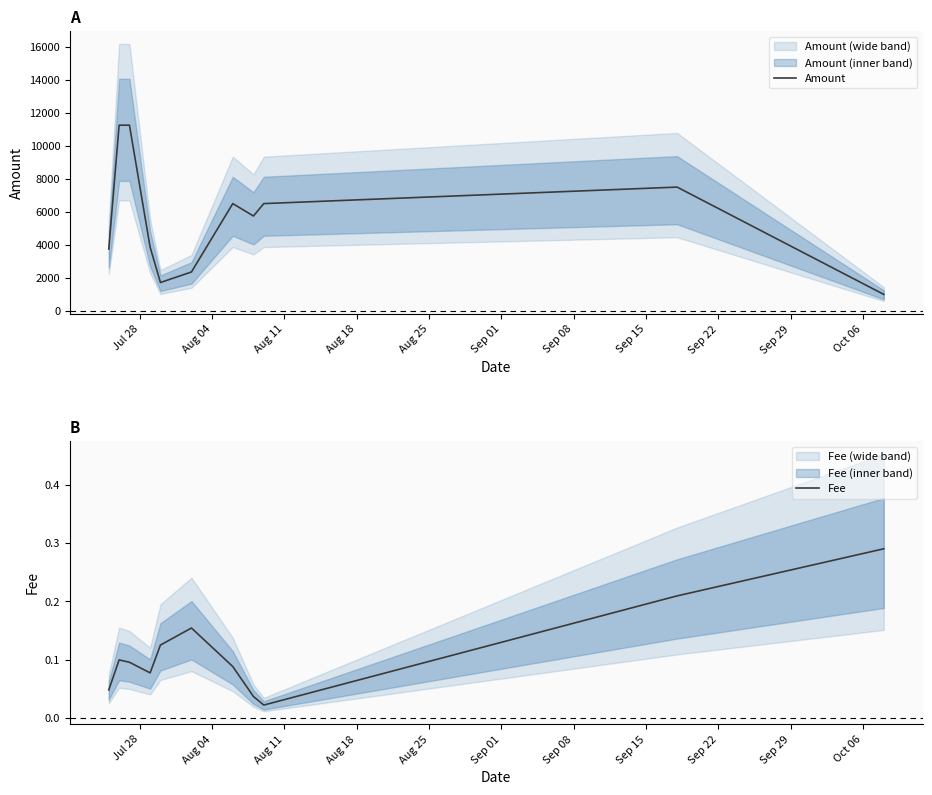

True or false: Amount and Fee cross at least once.

False